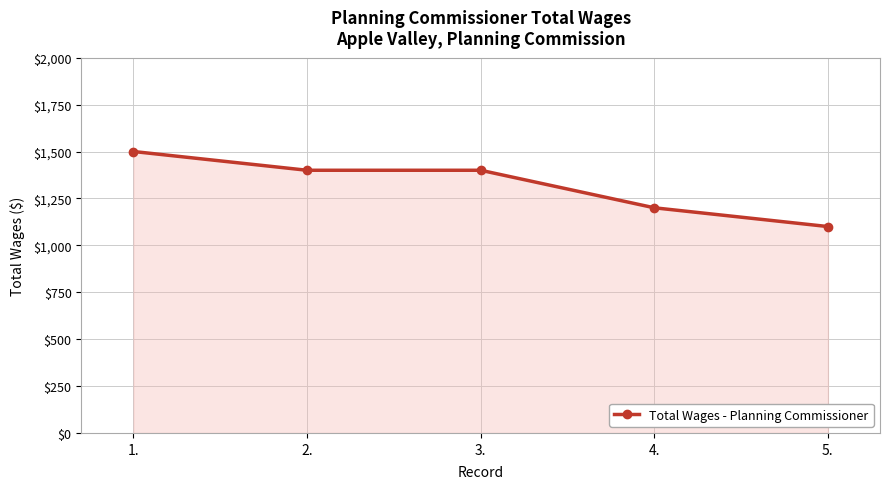

Does the chart display data point markers on the line(s)?

Yes